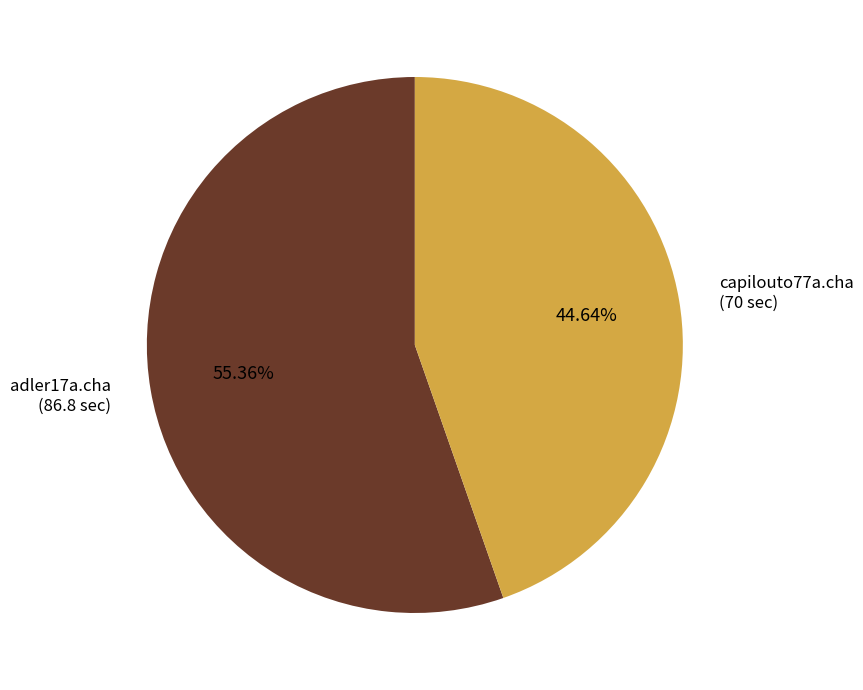

True or false: adler17a.cha accounts for 42% of the total.

False